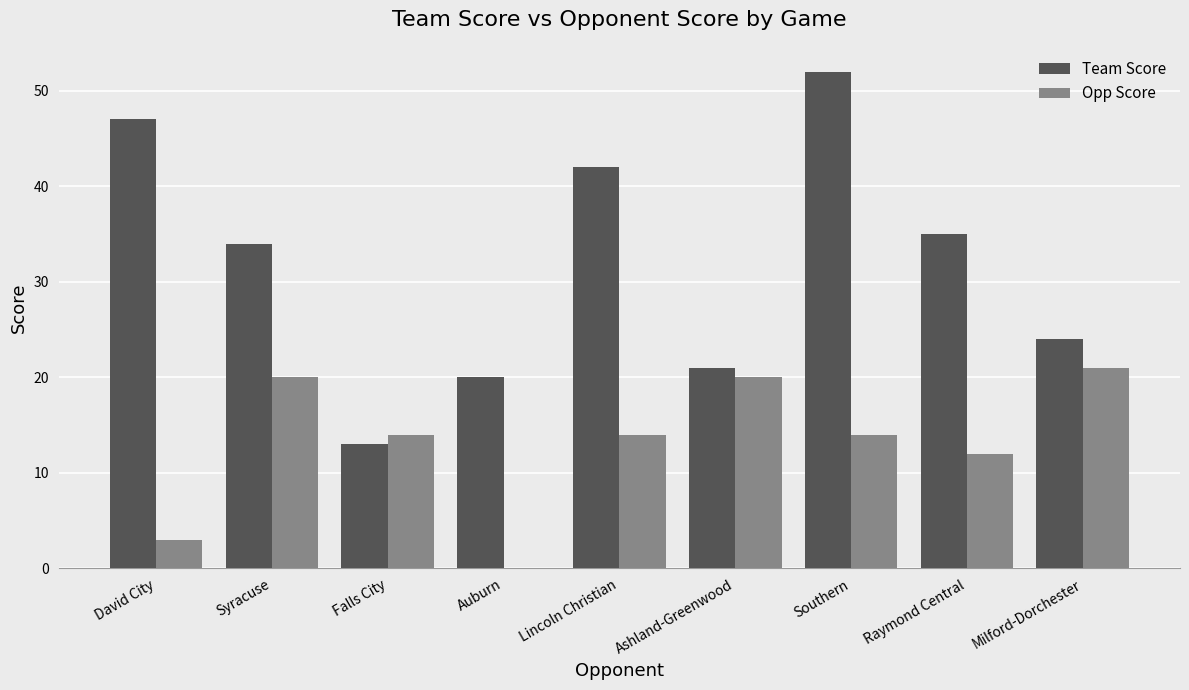

How many series are shown in this chart?

2